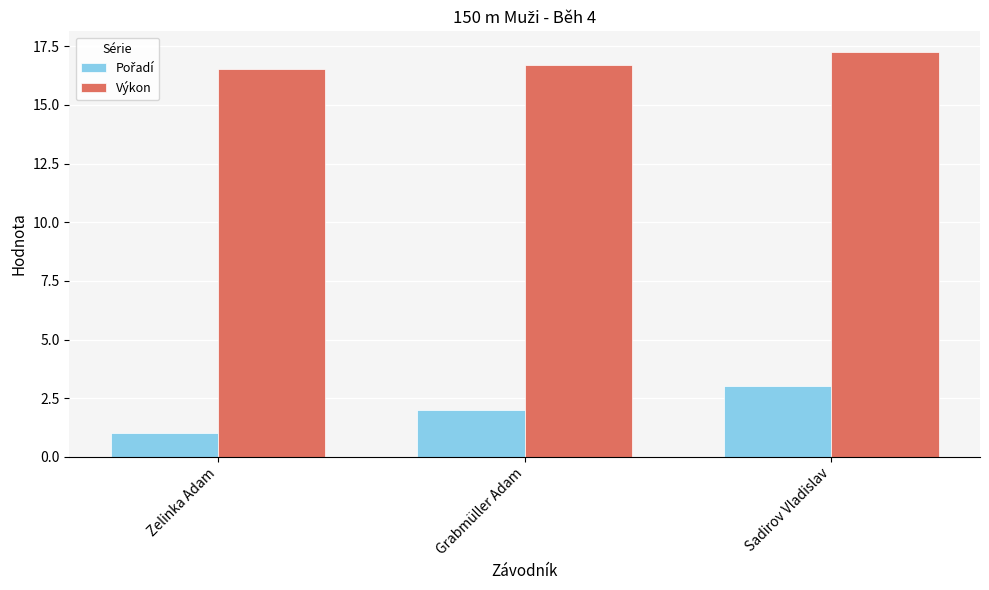

What is the difference between the highest and lowest values at Grabmüller Adam?

14.7